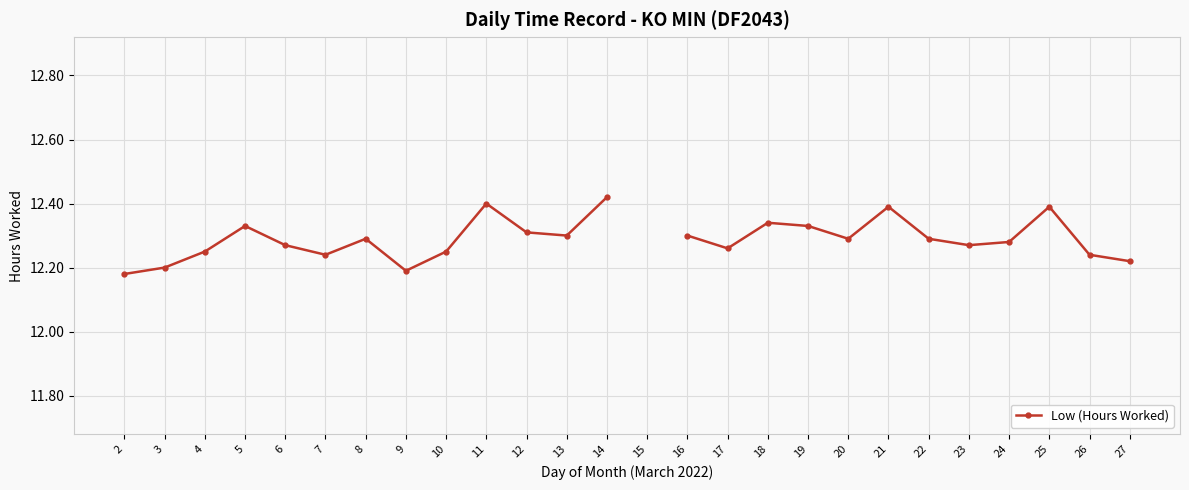

Is this an area chart (filled region under the line)?

No